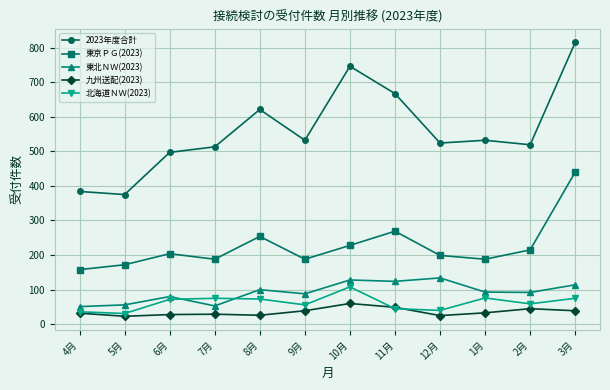

At which category does 東北ＮＷ(2023) reach its first local peak?

6月